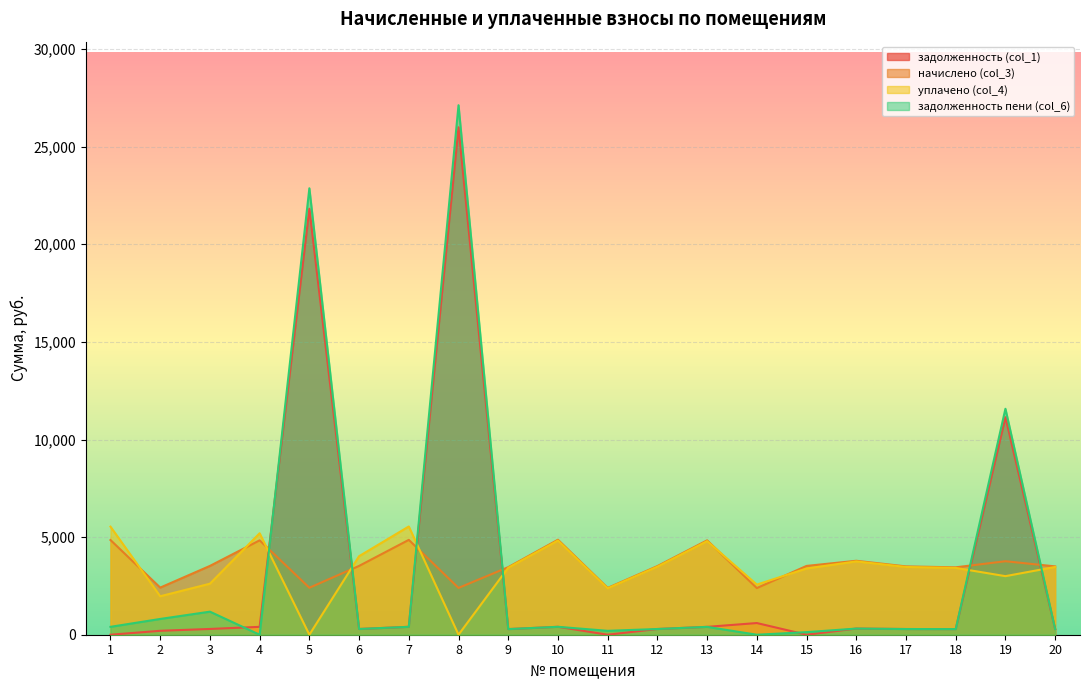

What is the sum of all задолженность (col_1) values?

63734.8